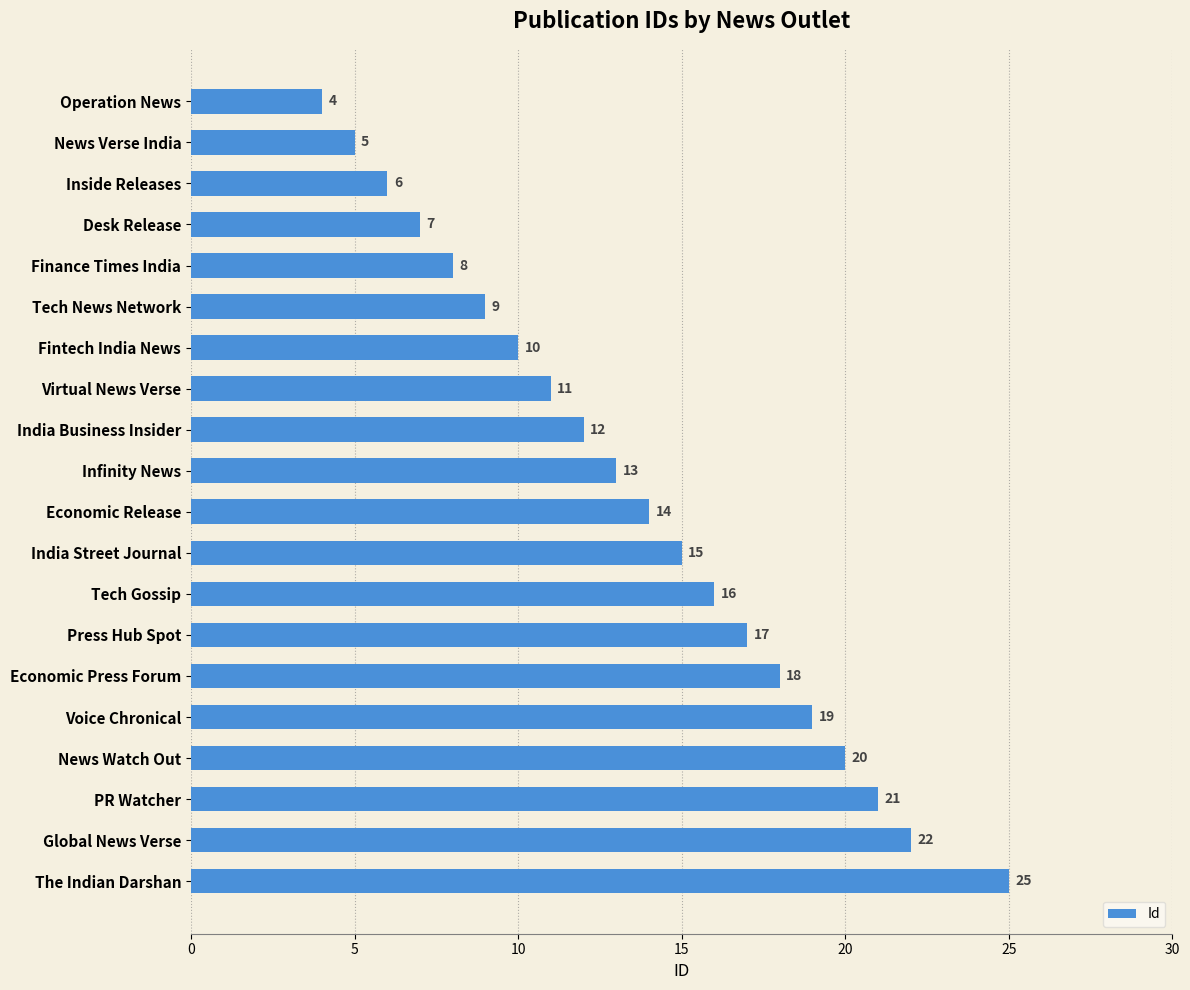

Between Finance Times India and News Verse India, which is larger?

Finance Times India